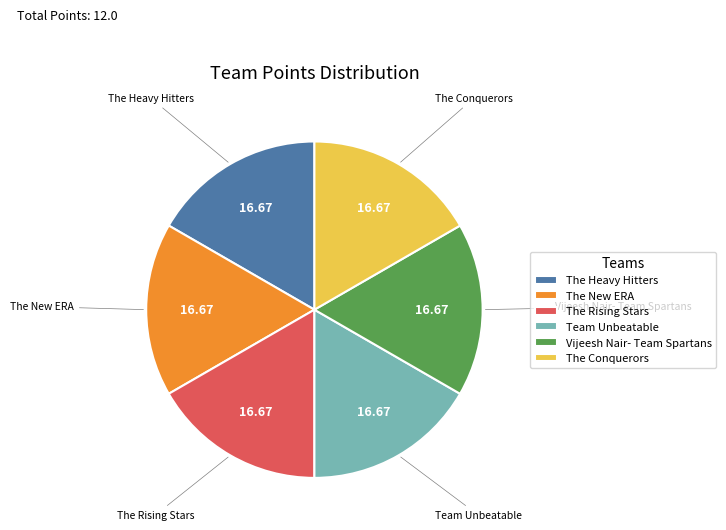

How many segments does this pie chart have?

6